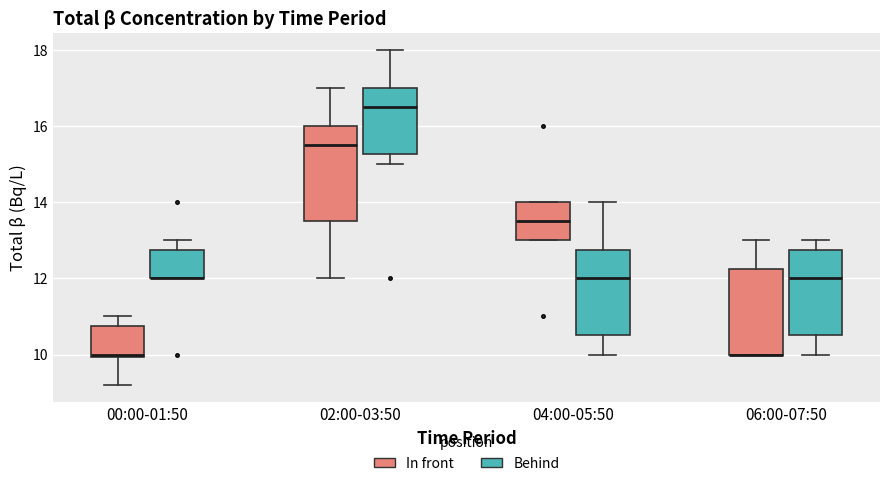

Reading left to right, transcribe this box plot: for each box, give where its median line is, the range the box spans, and where its two whiskers end, as read against the y-axis. The values are not printed on the chart, so give them approximately, as read against the axis.

00:00-01:50 (In front): median 10.0 (just above the box's lower edge), box 10.0 to 10.8, whiskers 9.2 to 11.0
00:00-01:50 (Behind): median 12.0 (drawn on the box's lower edge), box 12.0 to 12.8, whiskers 12.0 to 13.0
02:00-03:50 (In front): median 15.6, box 13.6 to 16.0, whiskers 12.0 to 17.0
02:00-03:50 (Behind): median 16.6, box 15.2 to 17.0, whiskers 15.0 to 18.0
04:00-05:50 (In front): median 13.6, box 13.0 to 14.0, whiskers 13.0 to 14.0
04:00-05:50 (Behind): median 12.0, box 10.6 to 12.8, whiskers 10.0 to 14.0
06:00-07:50 (In front): median 10.0 (drawn on the box's lower edge), box 10.0 to 12.2, whiskers 10.0 to 13.0
06:00-07:50 (Behind): median 12.0, box 10.6 to 12.8, whiskers 10.0 to 13.0